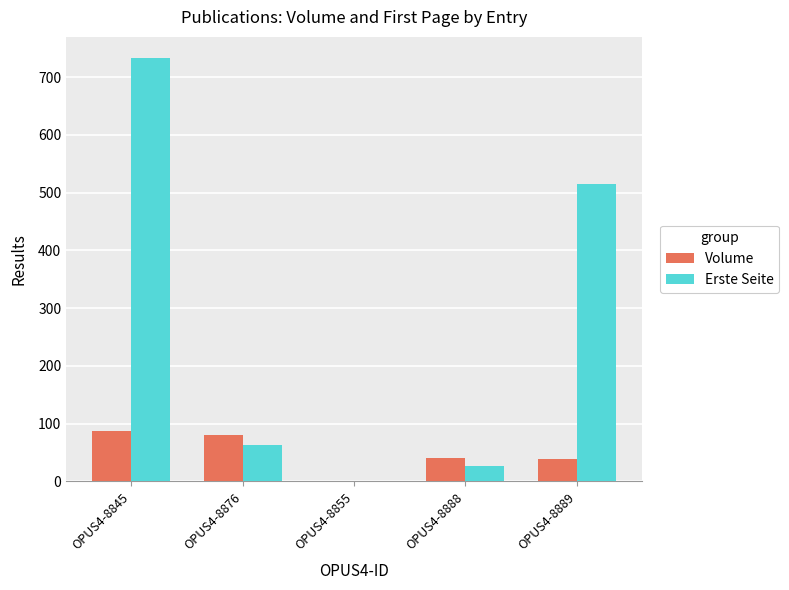

What is the greatest value displayed?

733